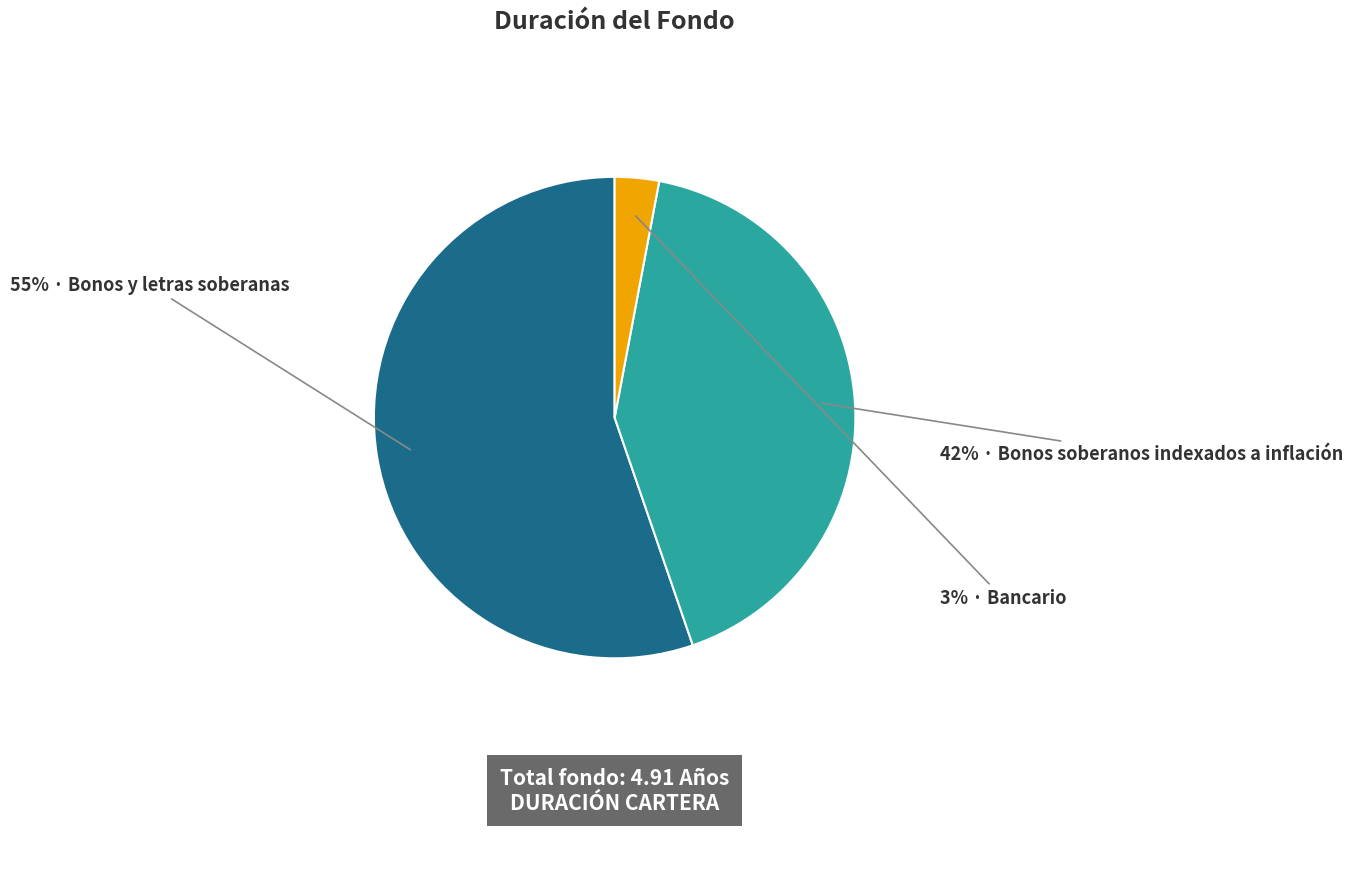

To the nearest percent, what is the average slice percentage?

33%